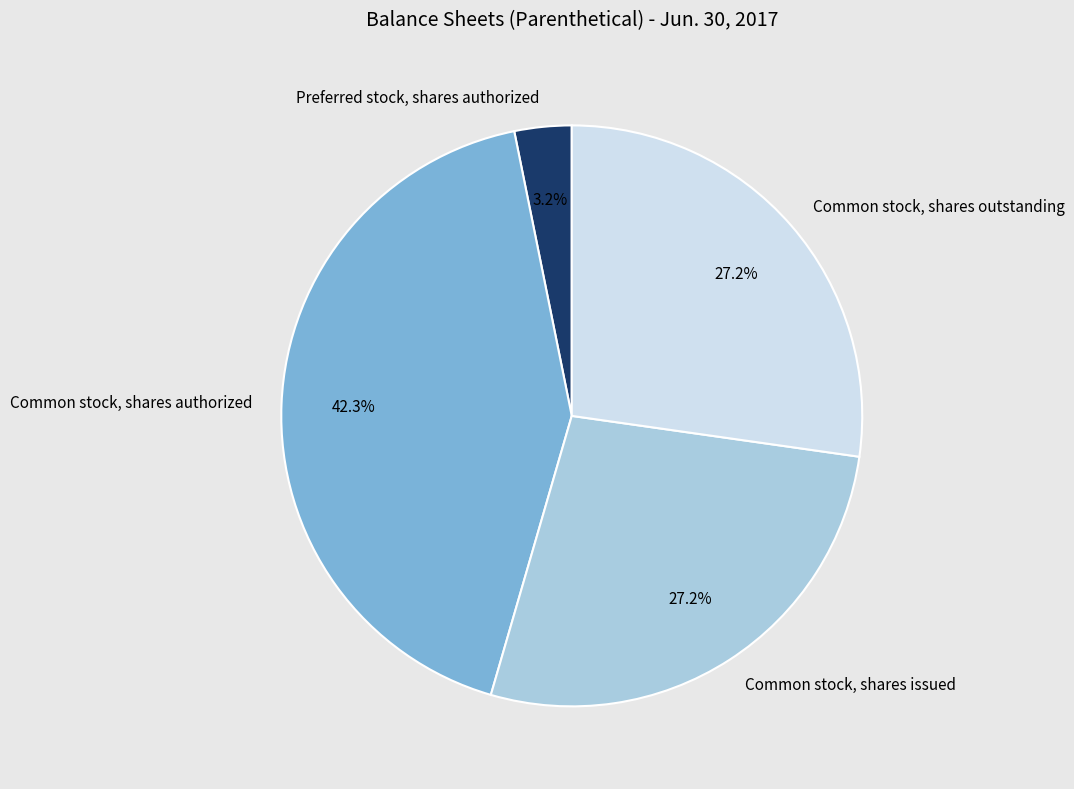

How much of the chart is everything except Common stock, shares authorized?

57.7%